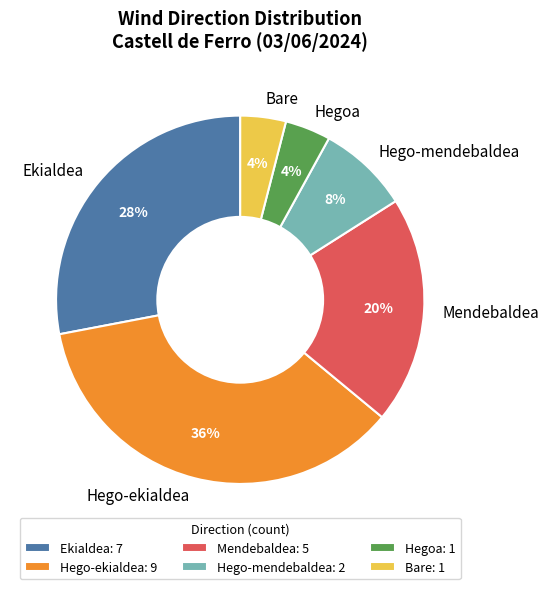

Count the number of slices in the pie.

6